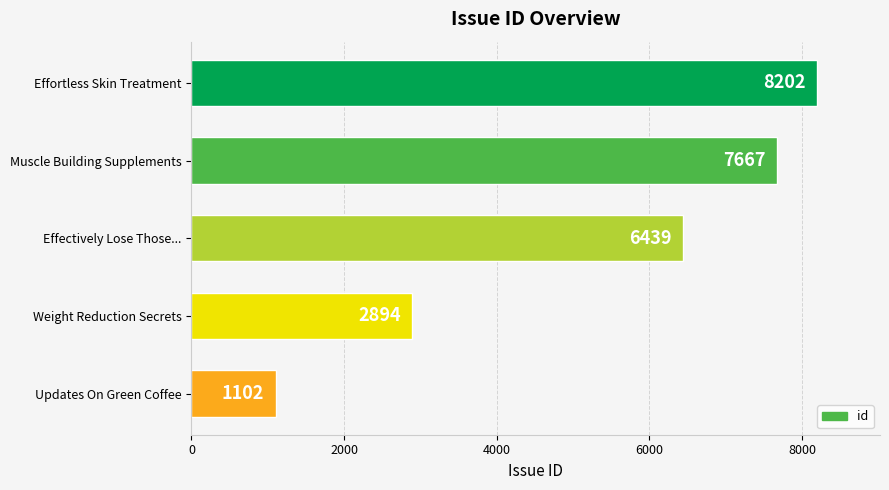

How many data points does each series have?

5